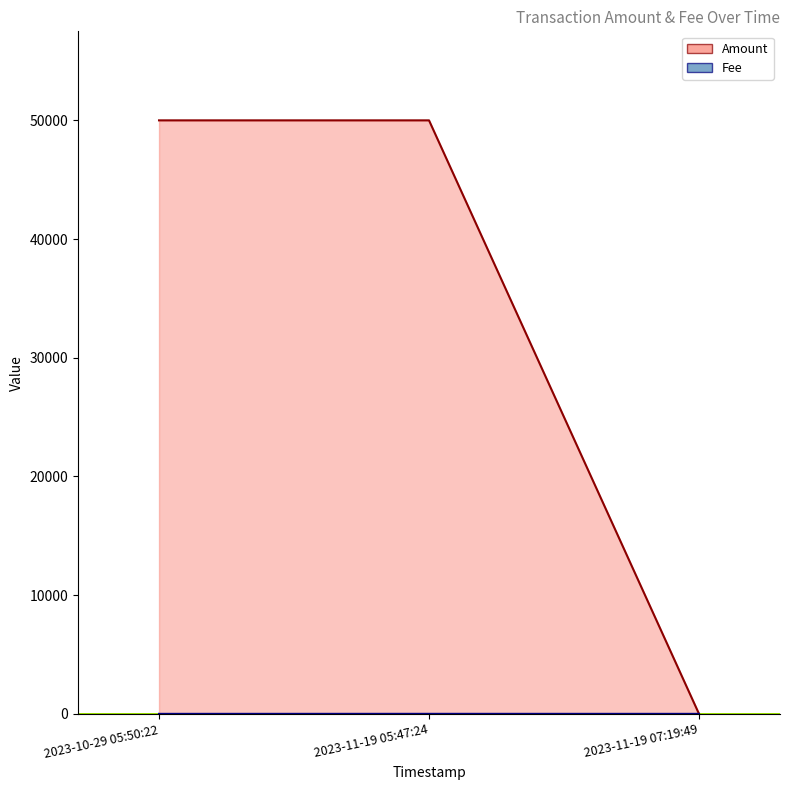

At which category is the sum across all series the highest?

2023-11-19 05:47:24